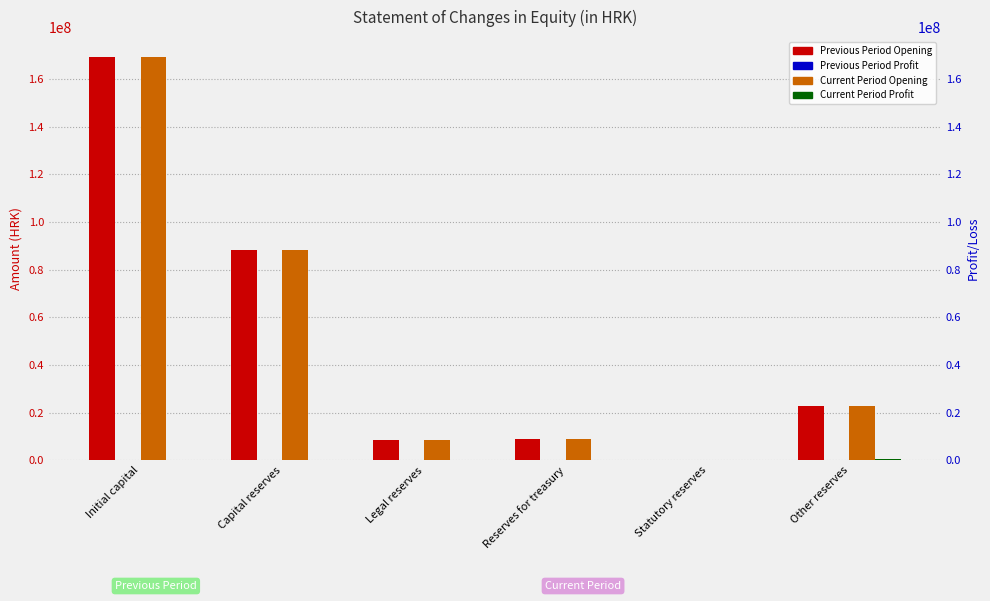

Which series changed the most between Initial capital and Statutory reserves?

Previous Period Opening